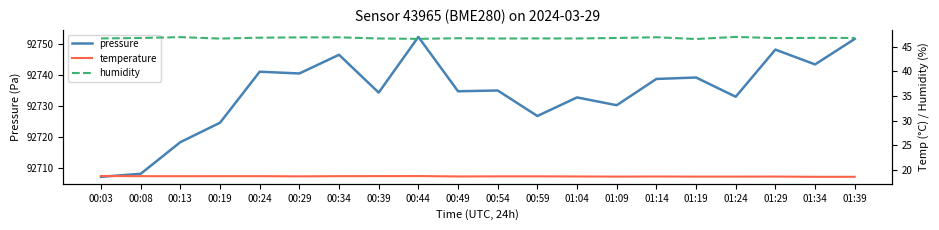

At which label is humidity closest to 46?

01:19